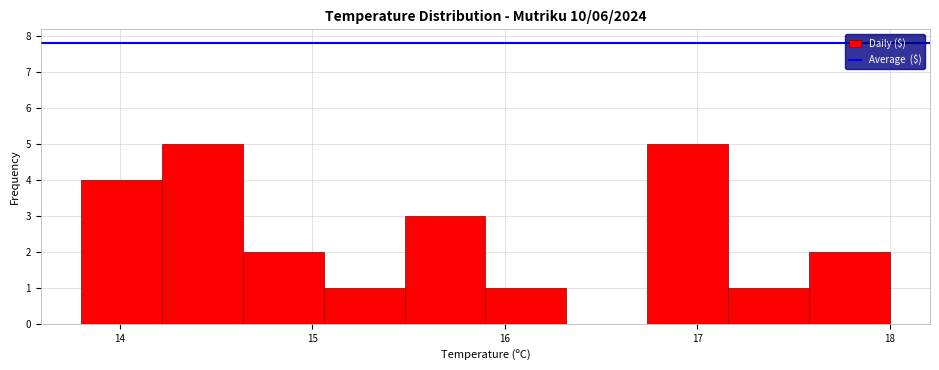

Reading left to right, transcribe this chart: for each bar, give the range it covers on the x-axis and its height. Neither the bar edges nor the heights are printed on the chart, so give them approximately, as read against the axes.

13.80 to 14.22: 4
14.22 to 14.64: 5
14.64 to 15.06: 2
15.06 to 15.48: 1
15.48 to 15.90: 3
15.90 to 16.32: 1
16.32 to 16.74: 0
16.74 to 17.16: 5
17.16 to 17.58: 1
17.58 to 18.00: 2